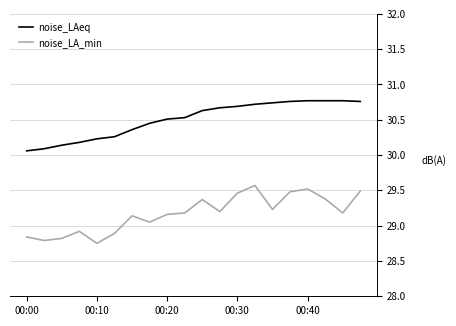

What is the maximum value for noise_LA_min?

29.6